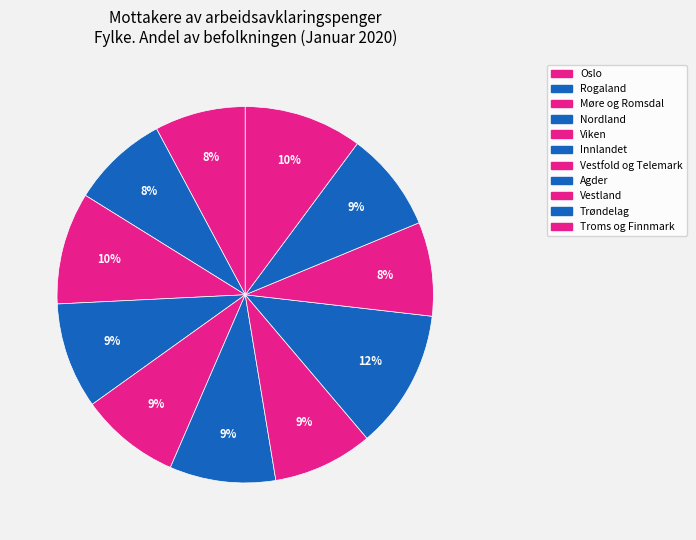

Combined, what portion of the pie is Innlandet and Vestfold og Telemark?

17.7%